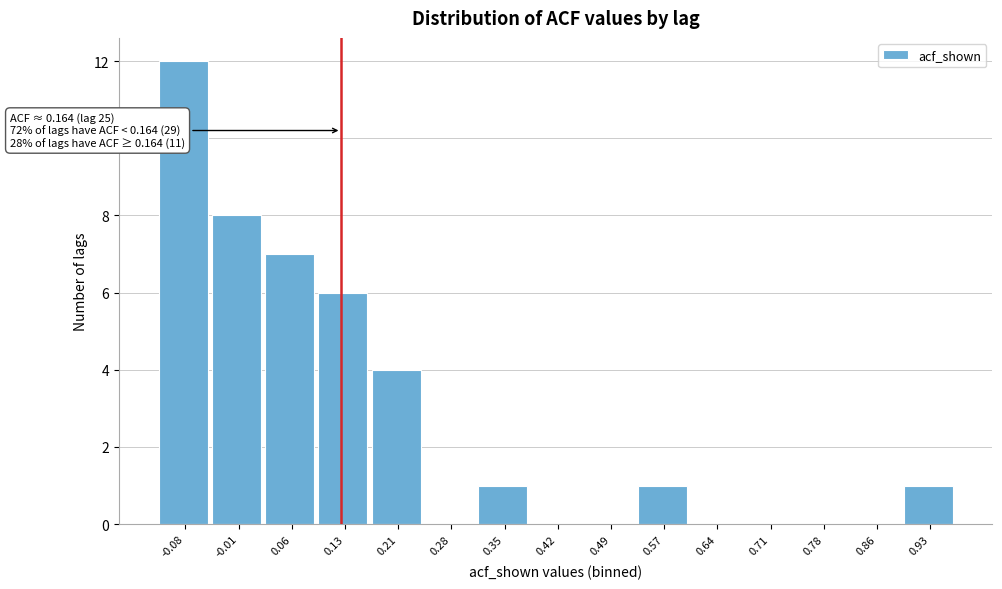

Reading right to left, list all the values displayed in this chart.

0.93=1	0.86=0	0.78=0	0.71=0	0.64=0	0.57=1	0.49=0	0.42=0	0.35=1	0.28=0	0.21=4	0.13=6	0.06=7	-0.01=8	-0.08=12